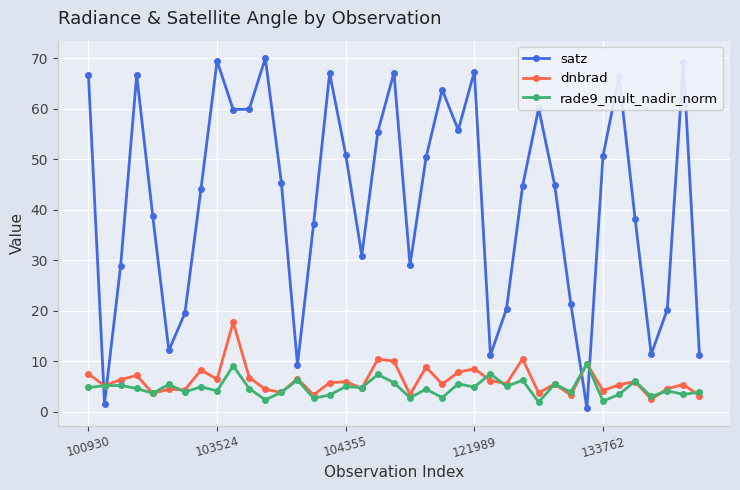

What is the lowest value of the dnbrad series?

2.5